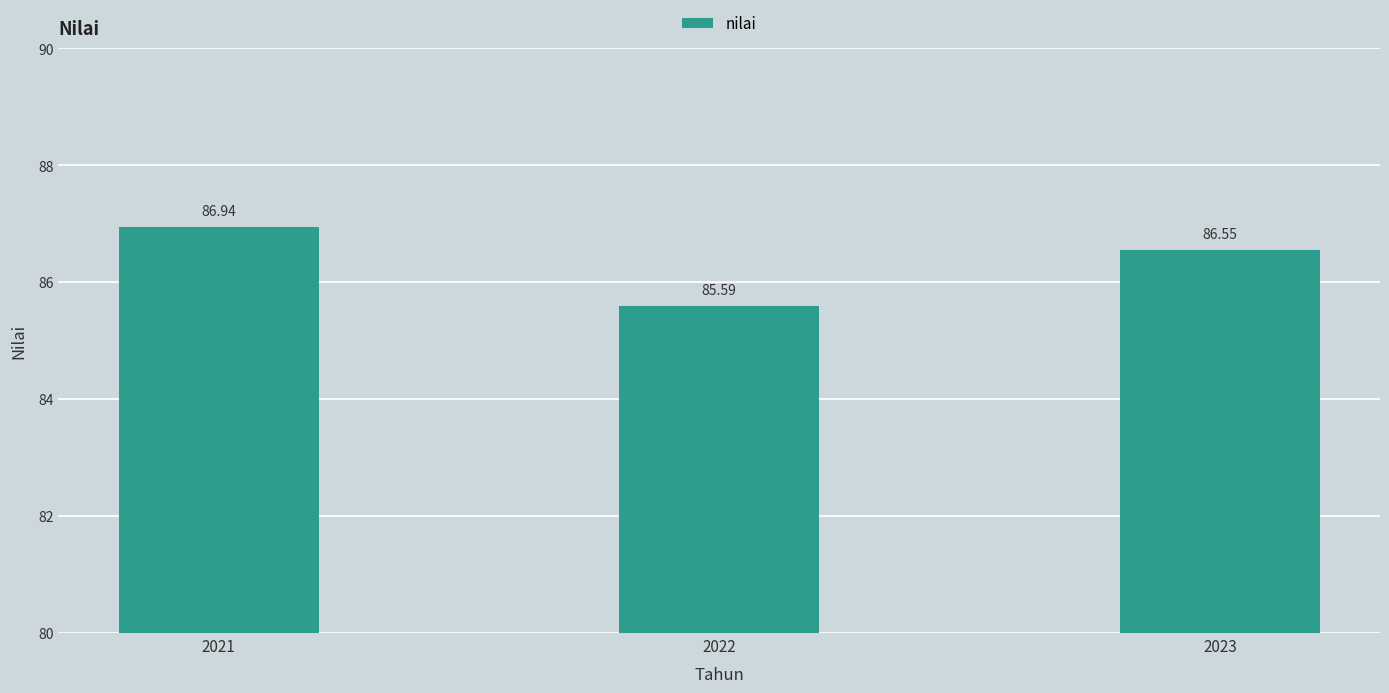

Which has a higher value, 2023 or 2021?

2021